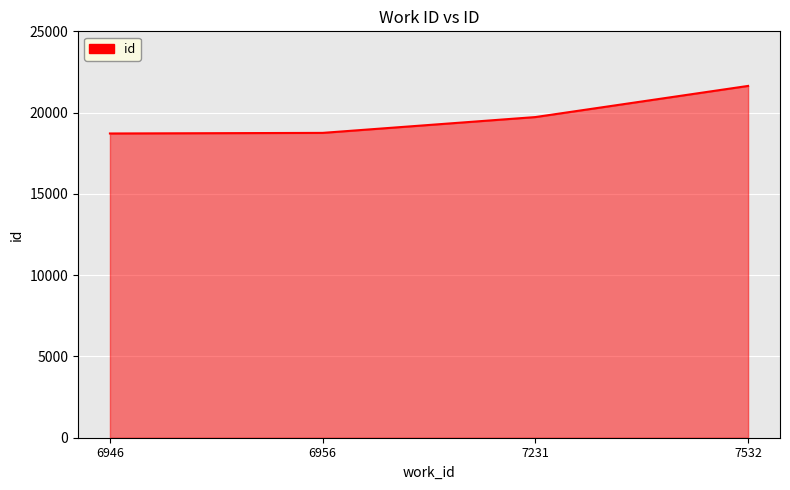

At which label is the value closest to 20179?

7231